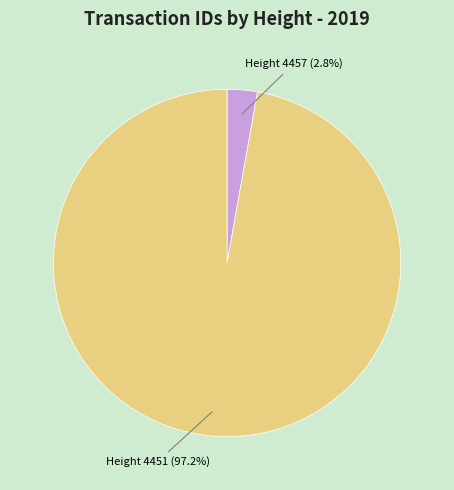

Is there a majority slice in this chart?

Yes